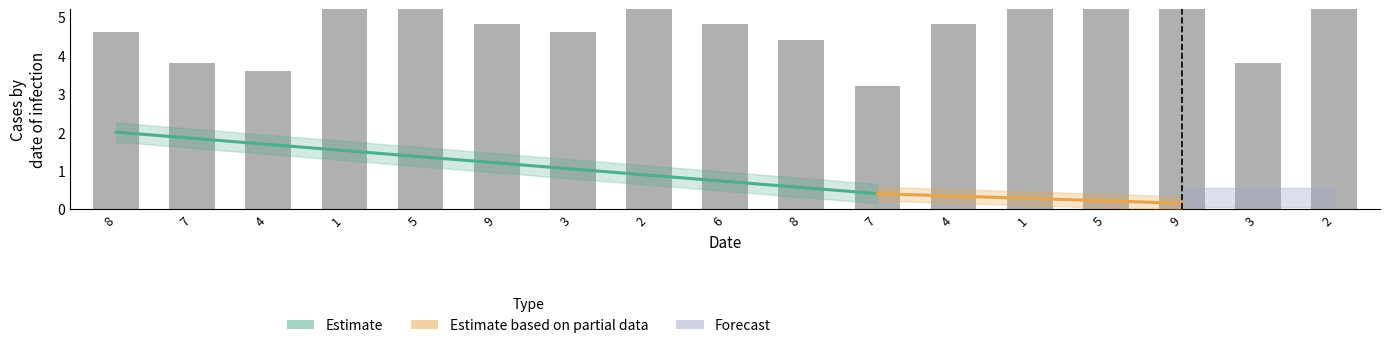

What is the label of the 9th bar from the right?

6